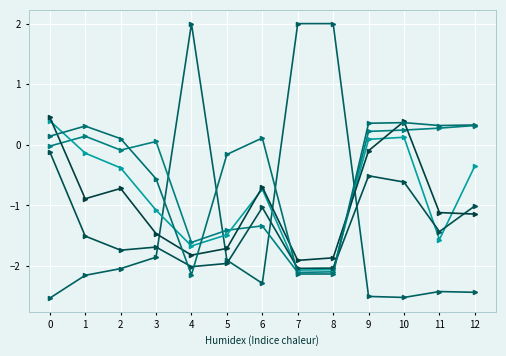

What is the difference between the highest and lowest values at 10?

2.9